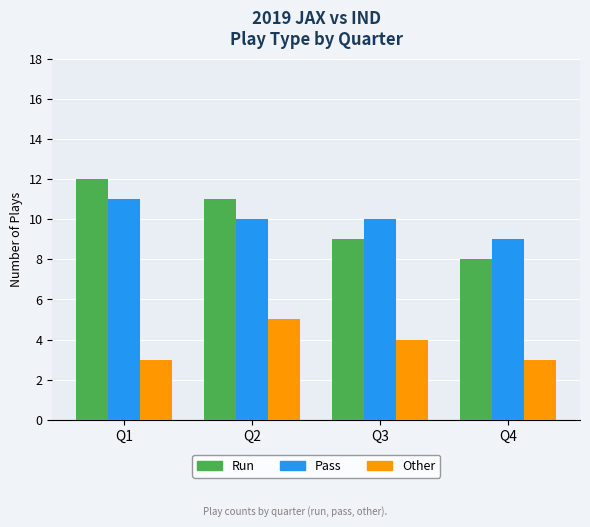

What is the difference between the maximum and minimum values in the Other series?

2